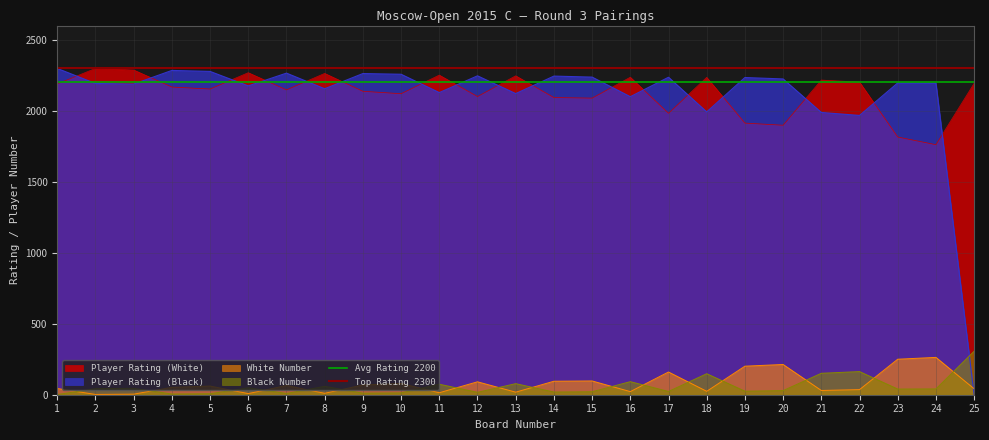

True or false: Player Rating (White) and White Number intersect in this chart.

False